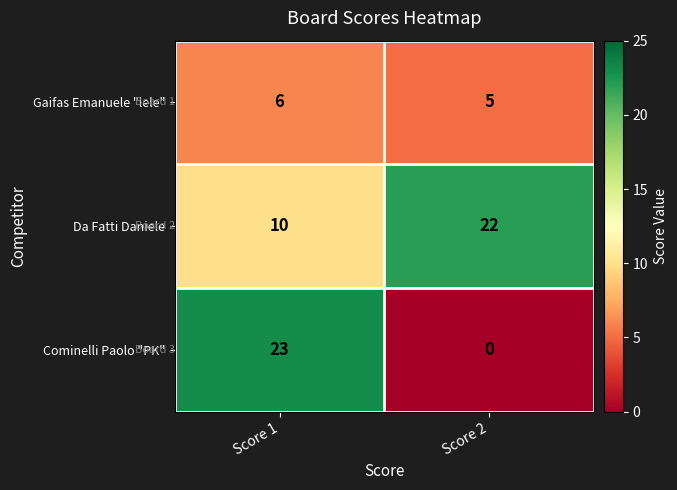

At which label does Gaifas Emanuele "lele" reach its minimum?

Score 2